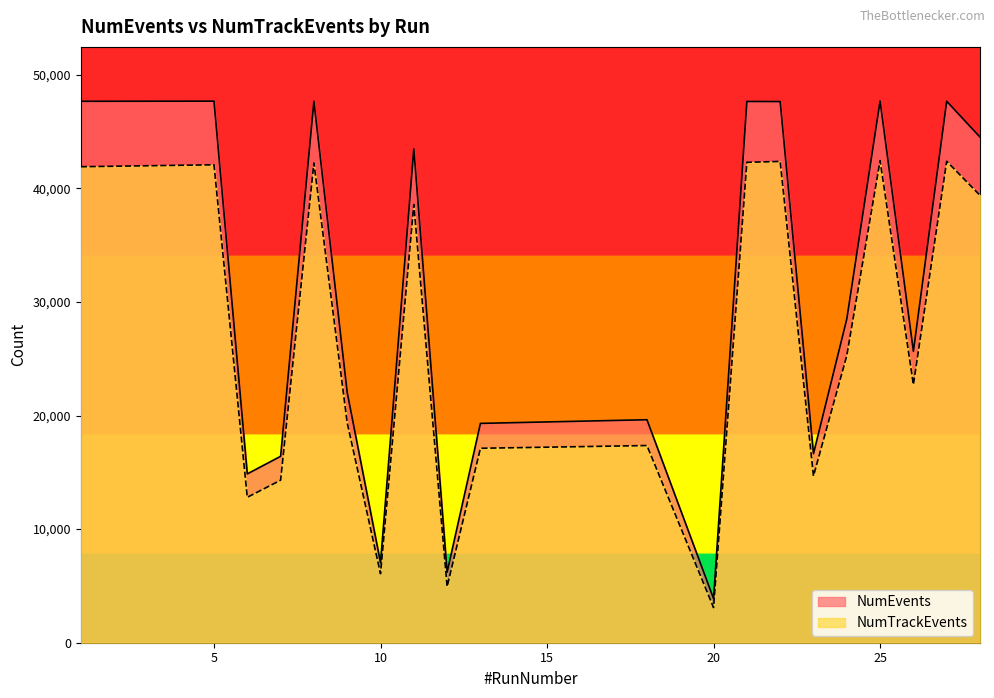

What are all the series names shown in the legend?

NumEvents, NumTrackEvents